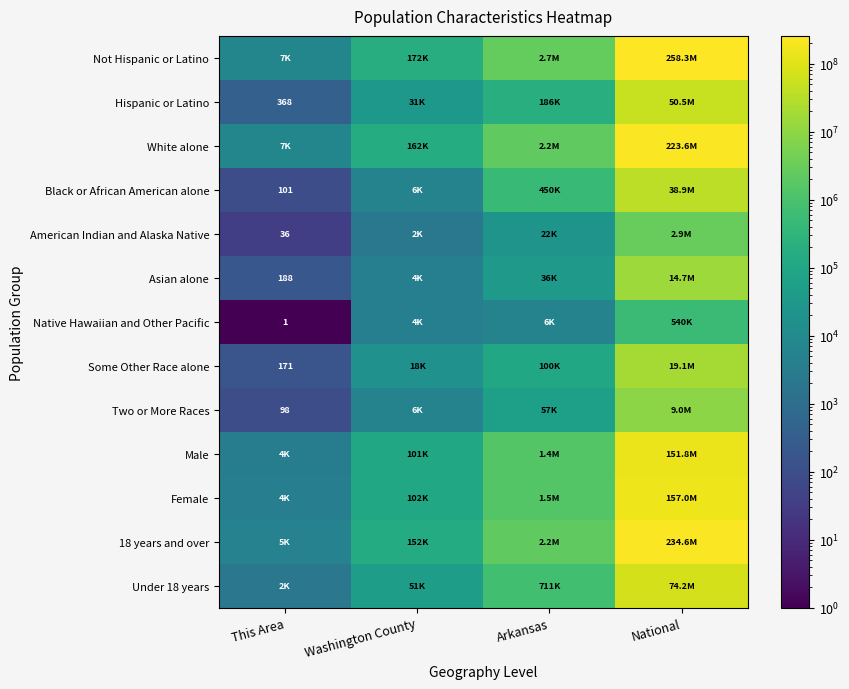

At which category is the sum across all series the highest?

National